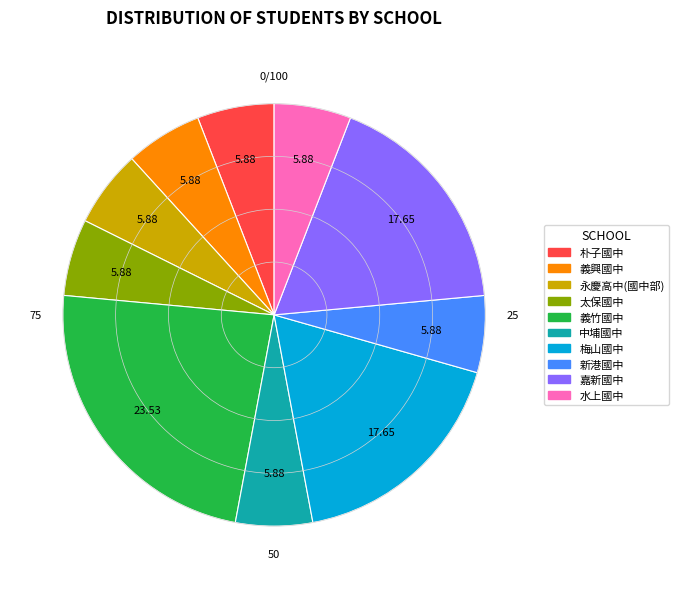

Count the number of slices in the pie.

10